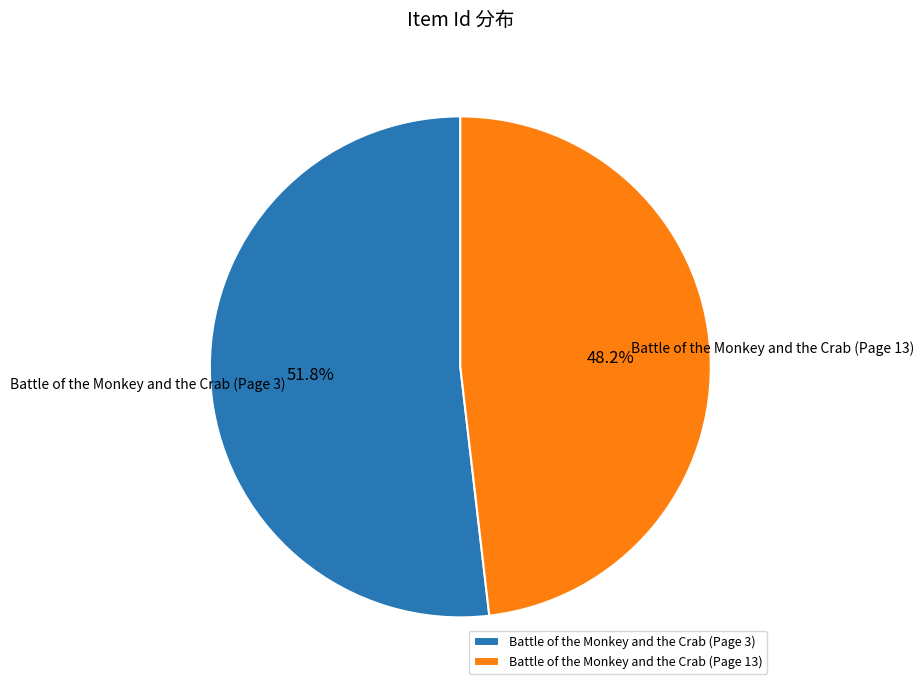

How many slices are in this pie chart?

2